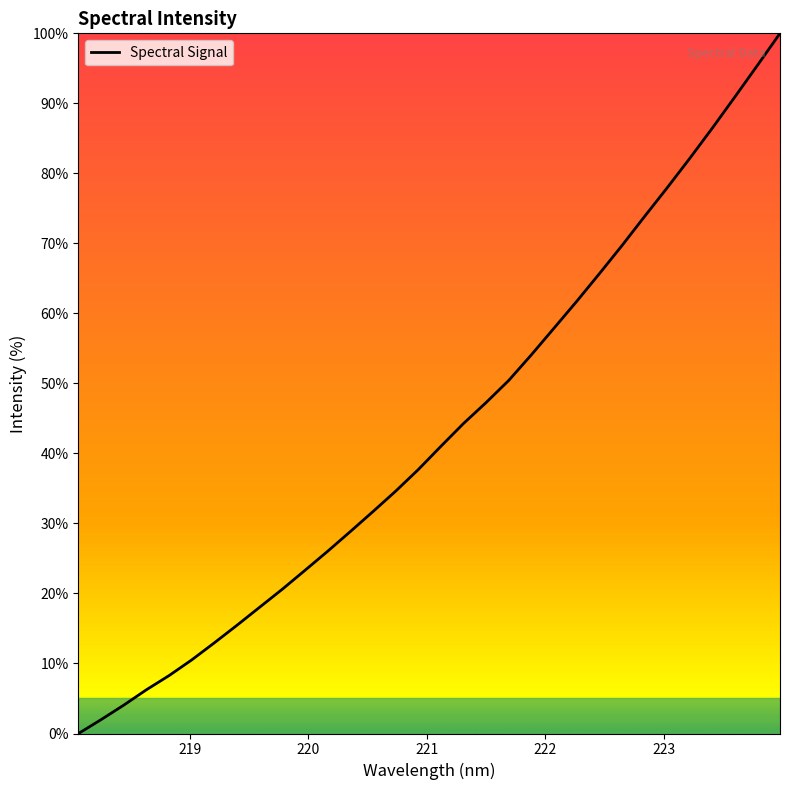

What is the difference between the maximum and minimum values?

100.0